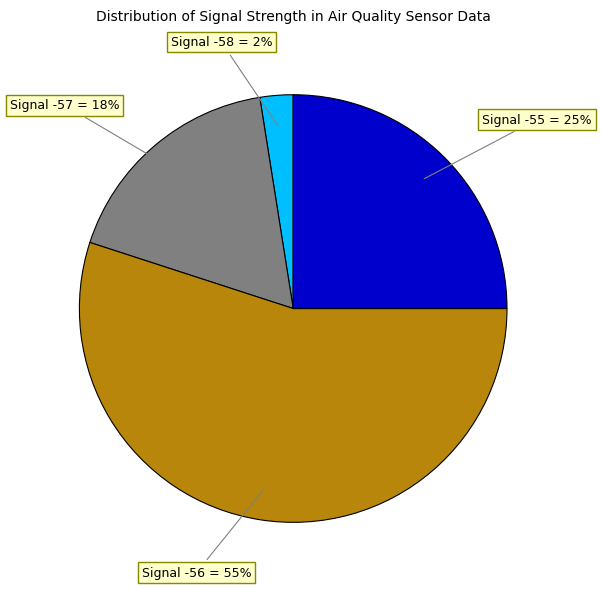

Is there a majority slice in this chart?

Yes